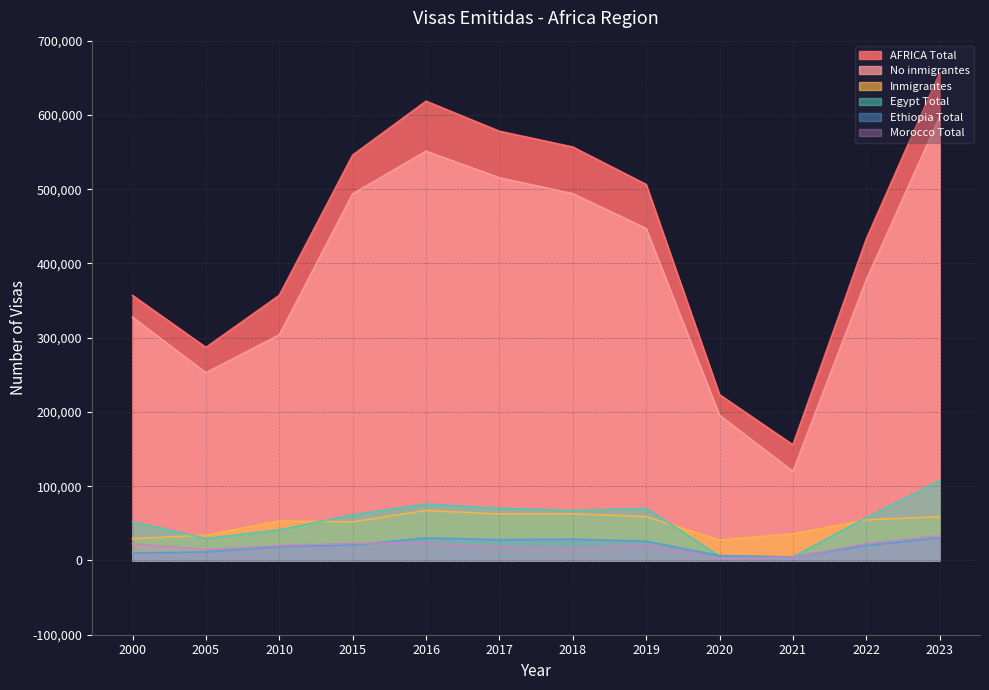

Is it true that Egypt Total equals 13889 at 2005?

False